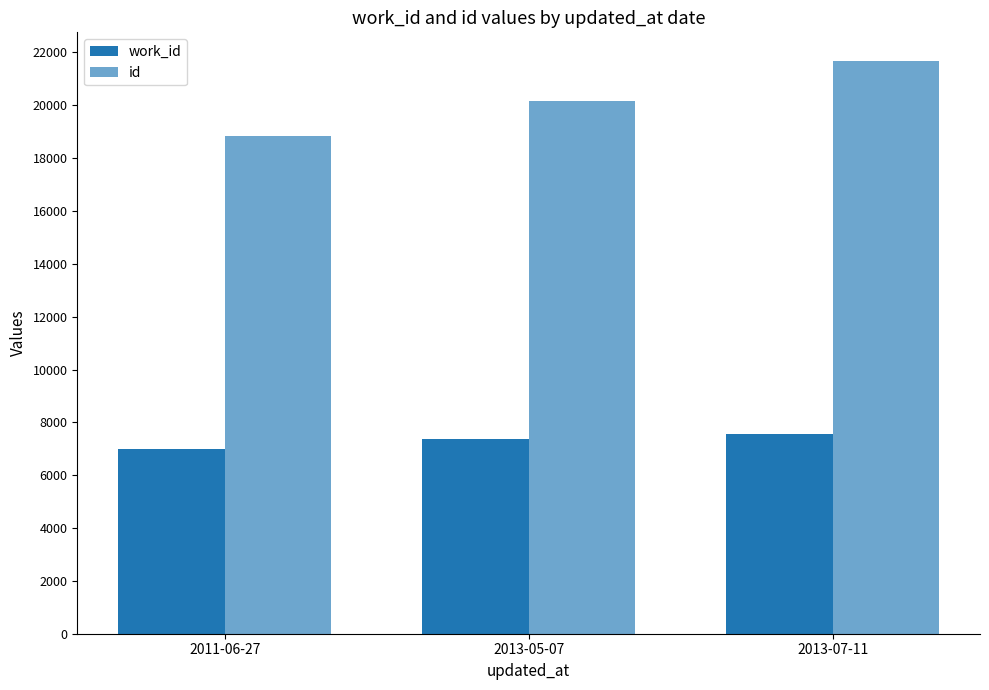

What is the spread (max minus min) of values at 2013-05-07?

12778